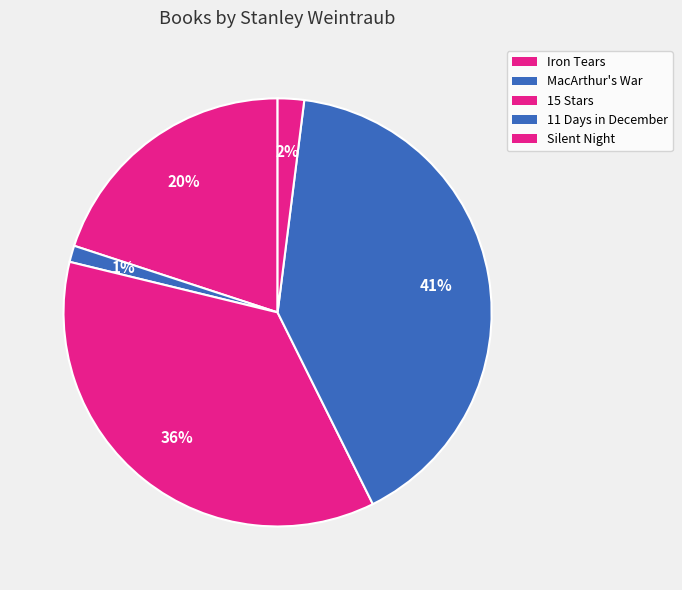

True or false: Silent Night accounts for 13% of the total.

False